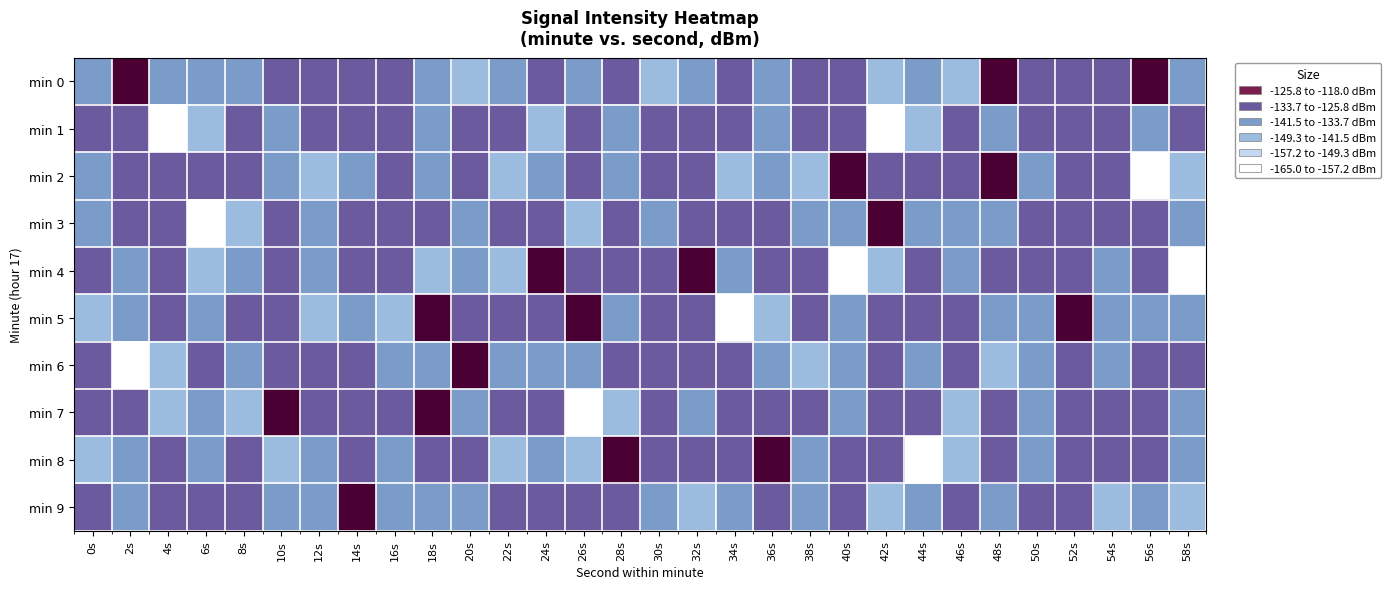

What is the difference between the highest and lowest values at 44s?

33.4